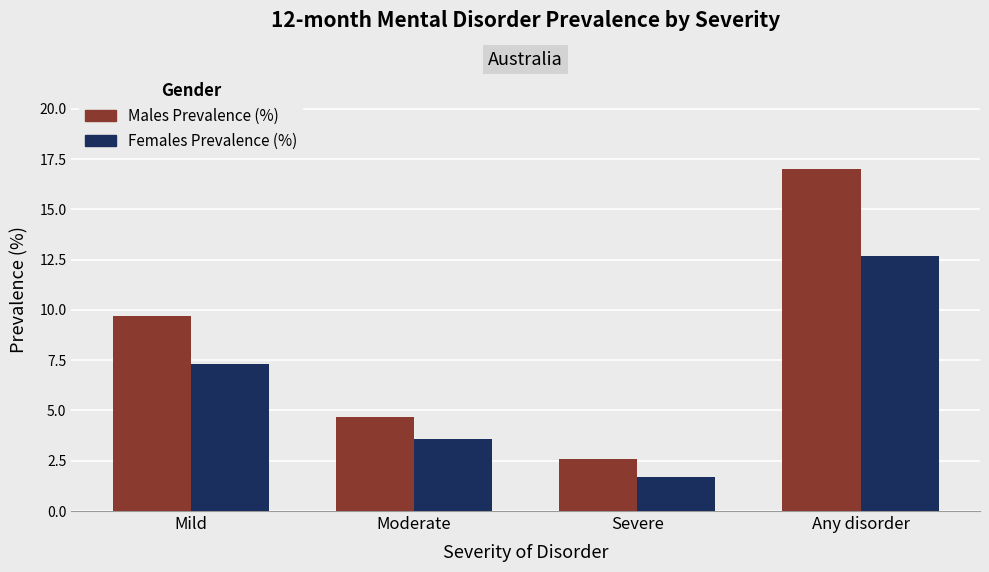

How many data points does each series have?

4